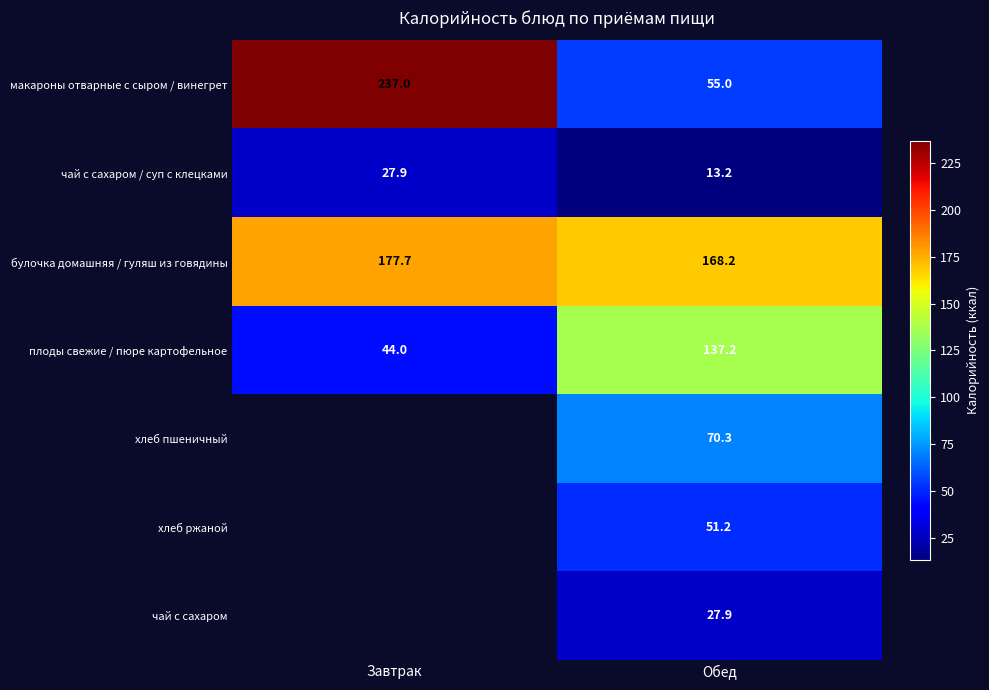

True or false: хлеб пшеничный has a value of 70.3 at Обед.

True